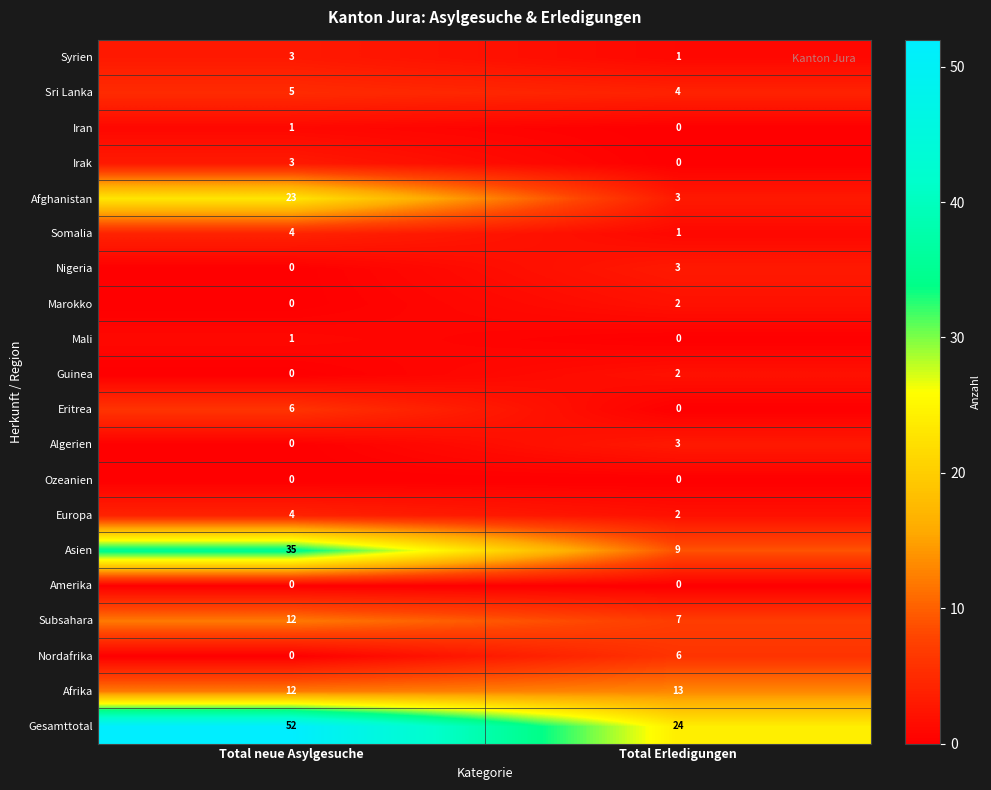

Rank the categories by Subsahara value from lowest to highest.

Total Erledigungen, Total neue Asylgesuche